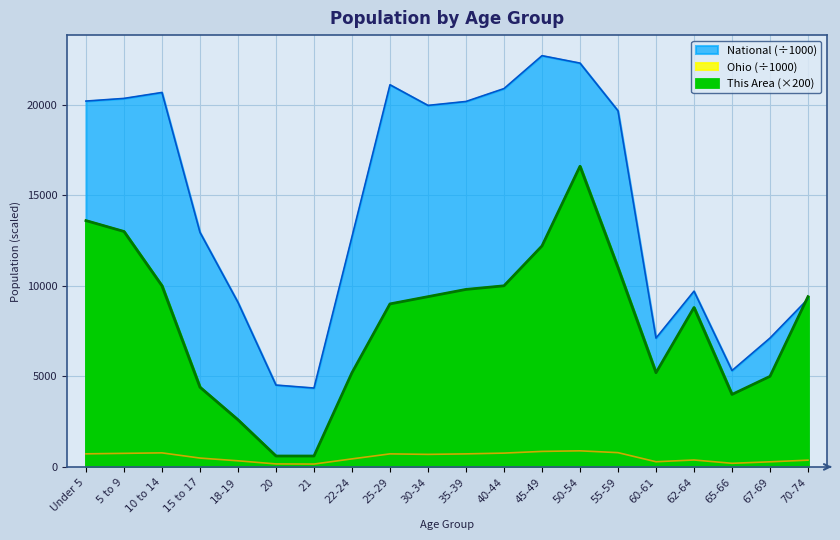

Where is This Area nearest to the value 8600?

62-64